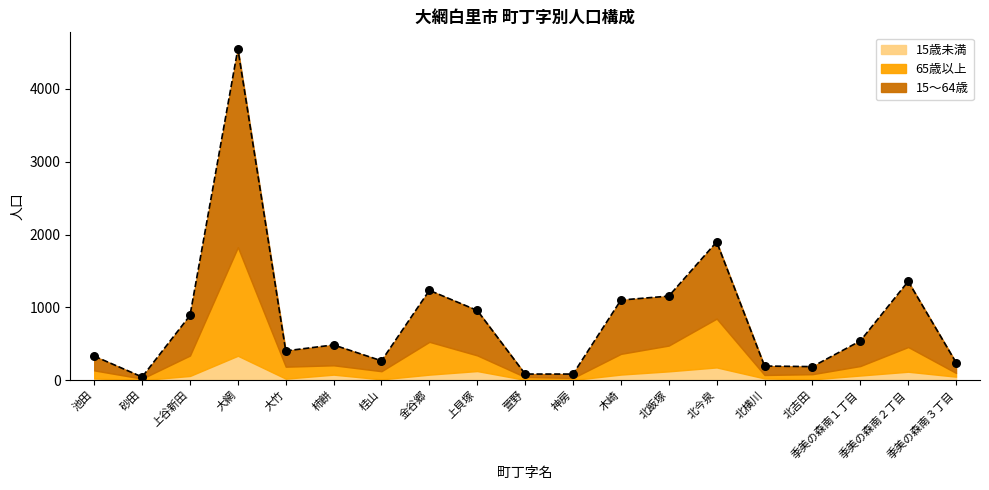

Which series has the largest total across all categories?

15～64歳